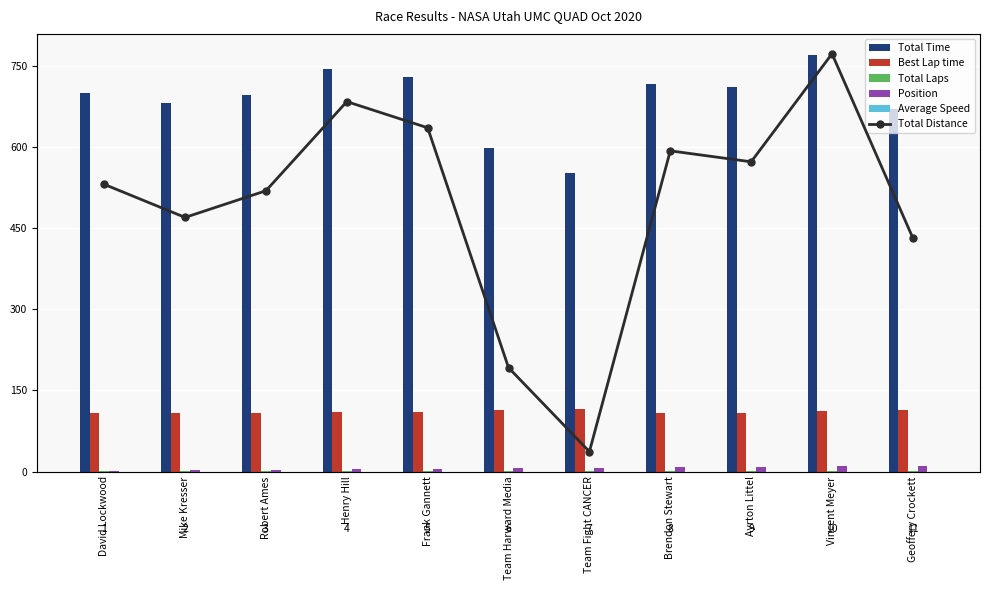

Rank the categories by Best Lap time value from highest to lowest.

Team Fight CANCER, Team Harward Media, Geoffery Crockett, Vincent Meyer, Frank Gannett, Henry Hill, Robert Ames, Ayrton Littel, Brendon Stewart, Mike Kresser, David Lockwood